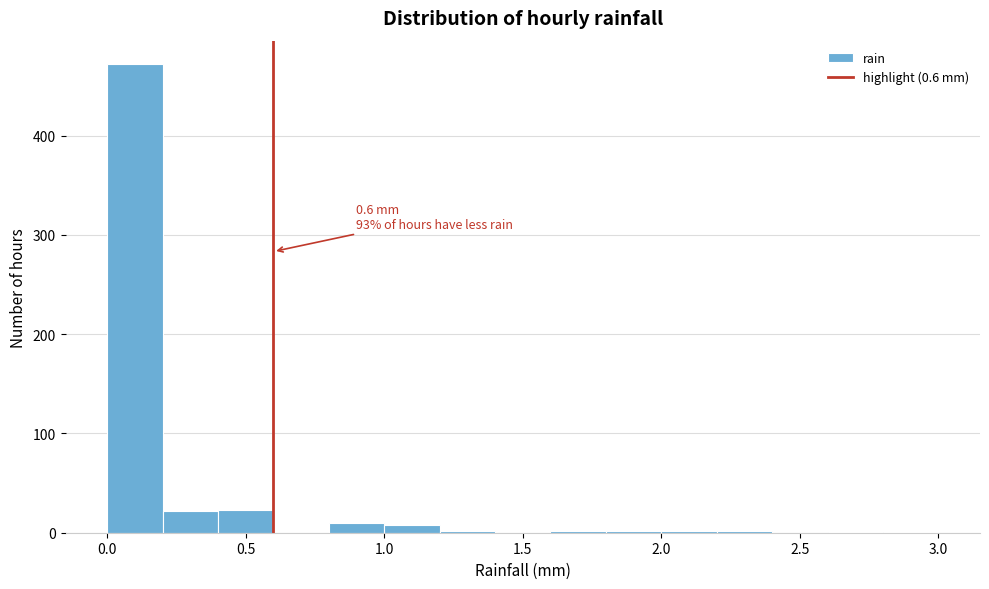

Which range on the x-axis has the tallest bar?

0.0 to 0.2